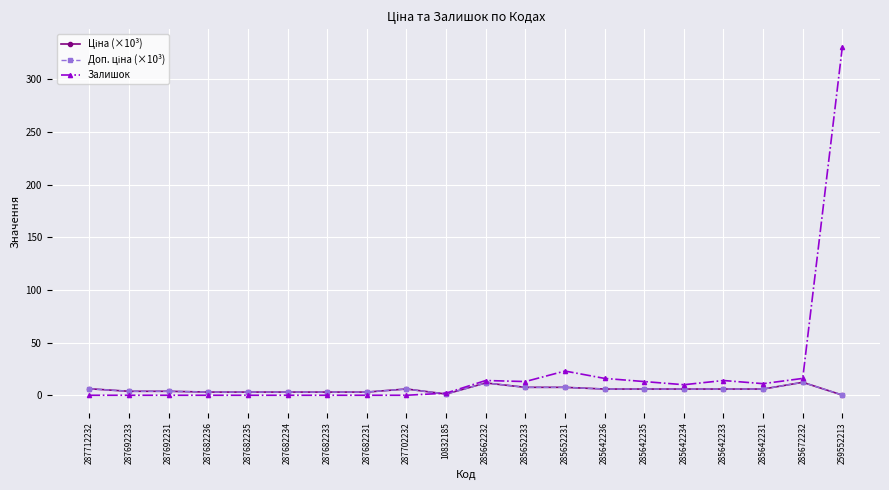

What value does the Залишок series have at 285652231?

23.0